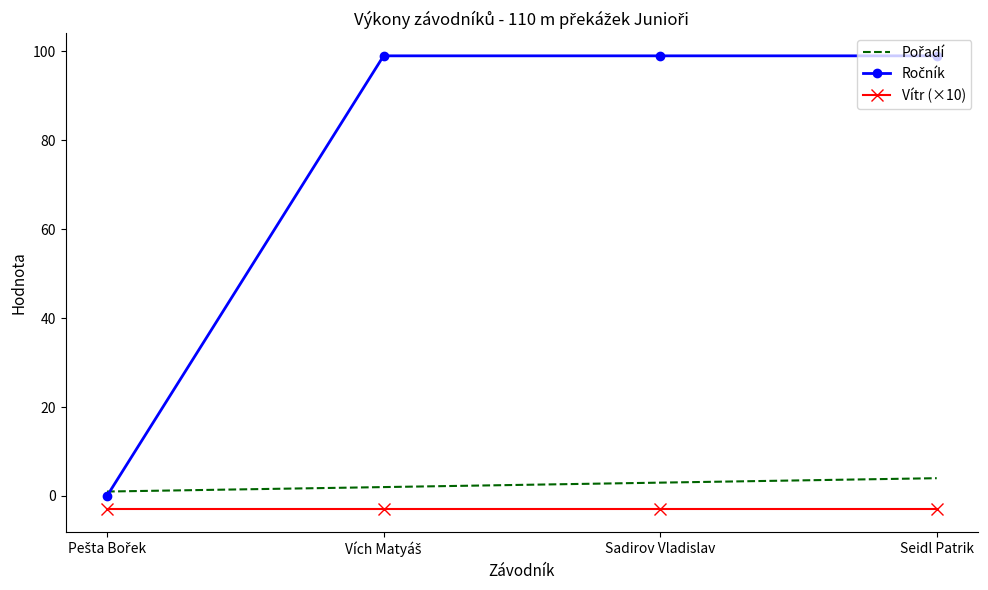

What is the total value across all series at Sadirov Vladislav?

99